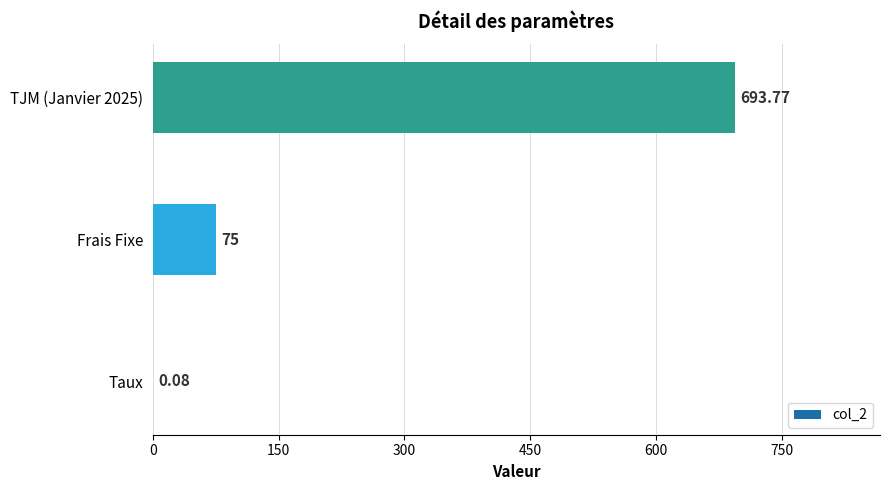

At which label is the value closest to 346?

Frais Fixe